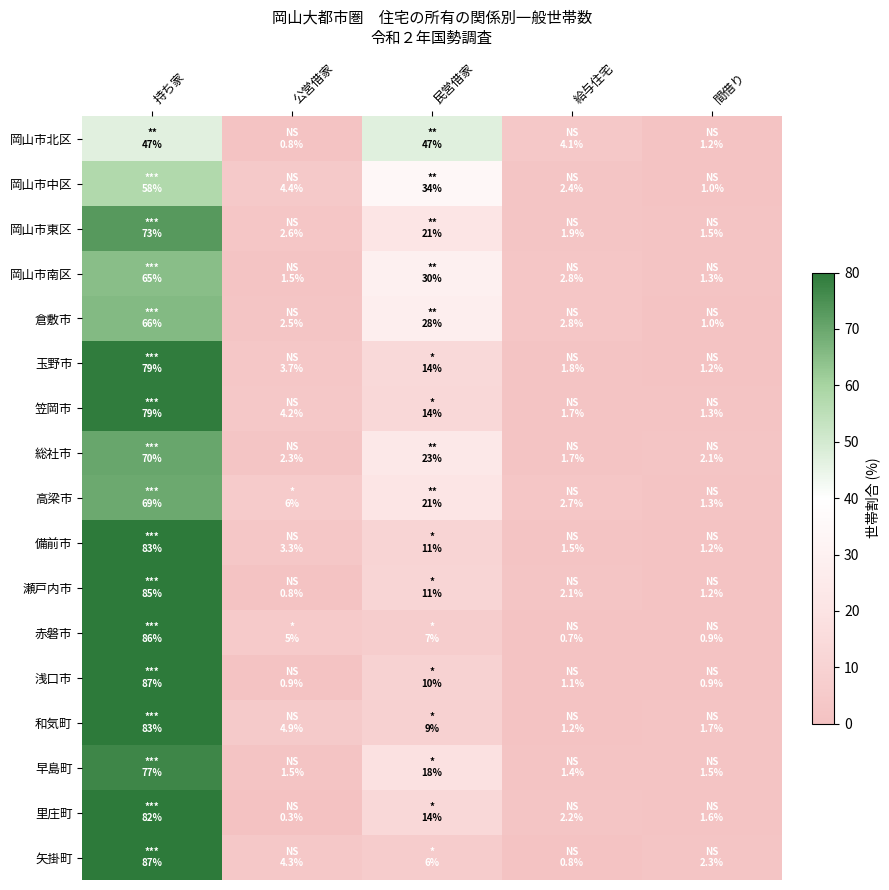

Between 公営借家 and 民営借家, which series saw the biggest shift?

岡山市北区